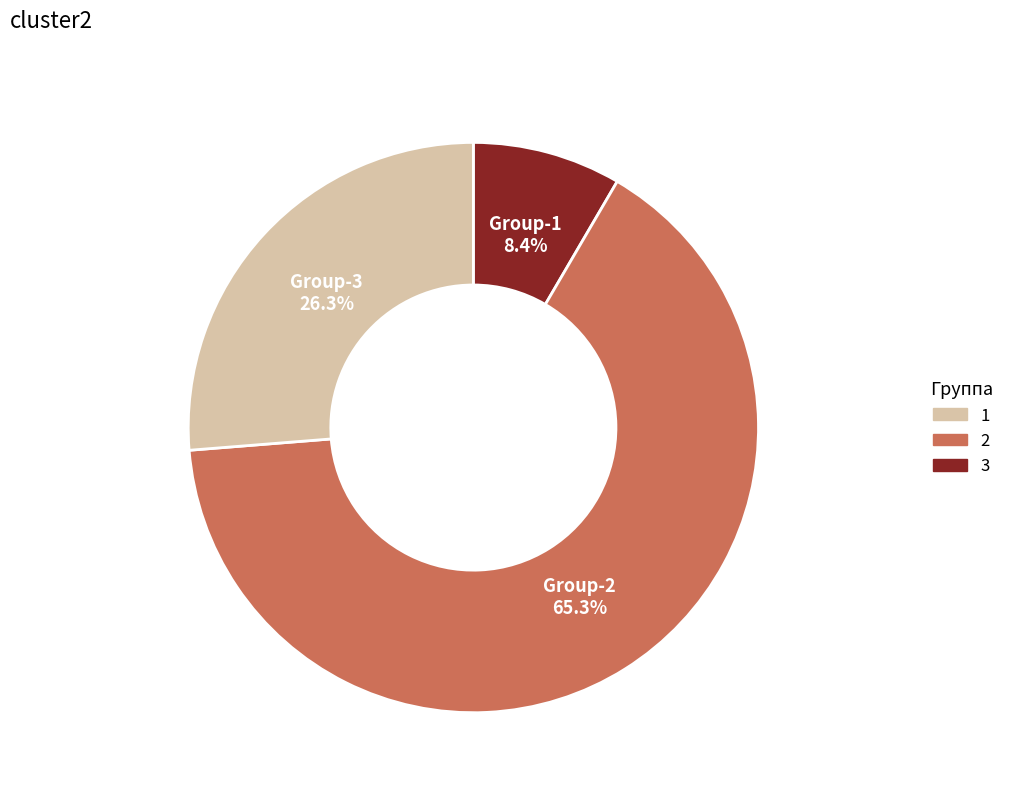

What is the largest slice in the pie chart?

Group-2